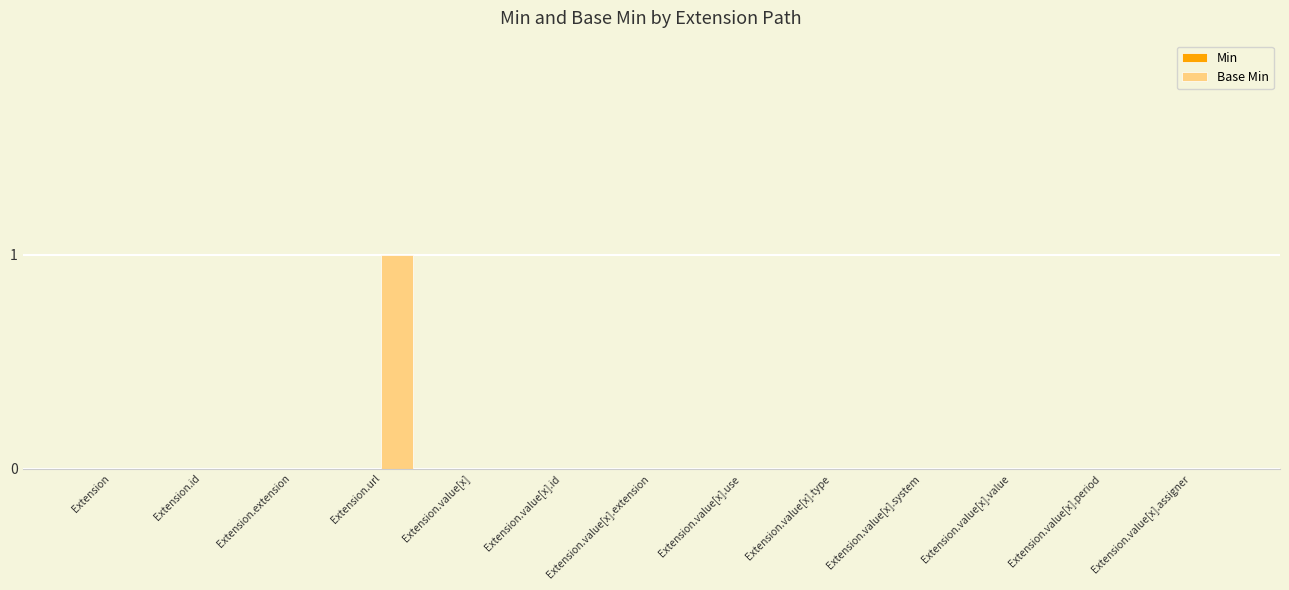

What is the greatest value displayed?

1